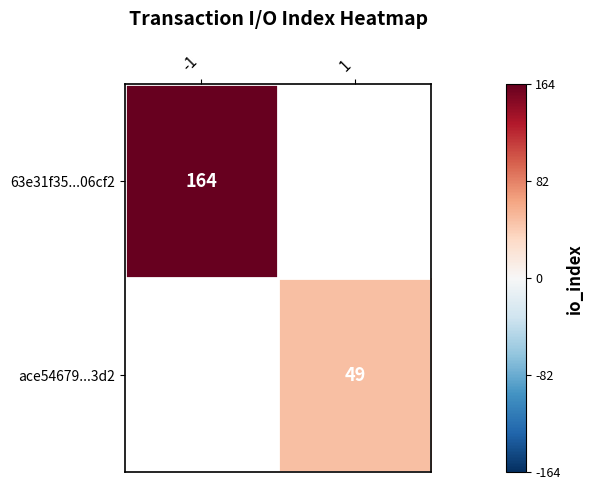

True or false: 63e31f35...06cf2 has a value of 164 at -1.

True